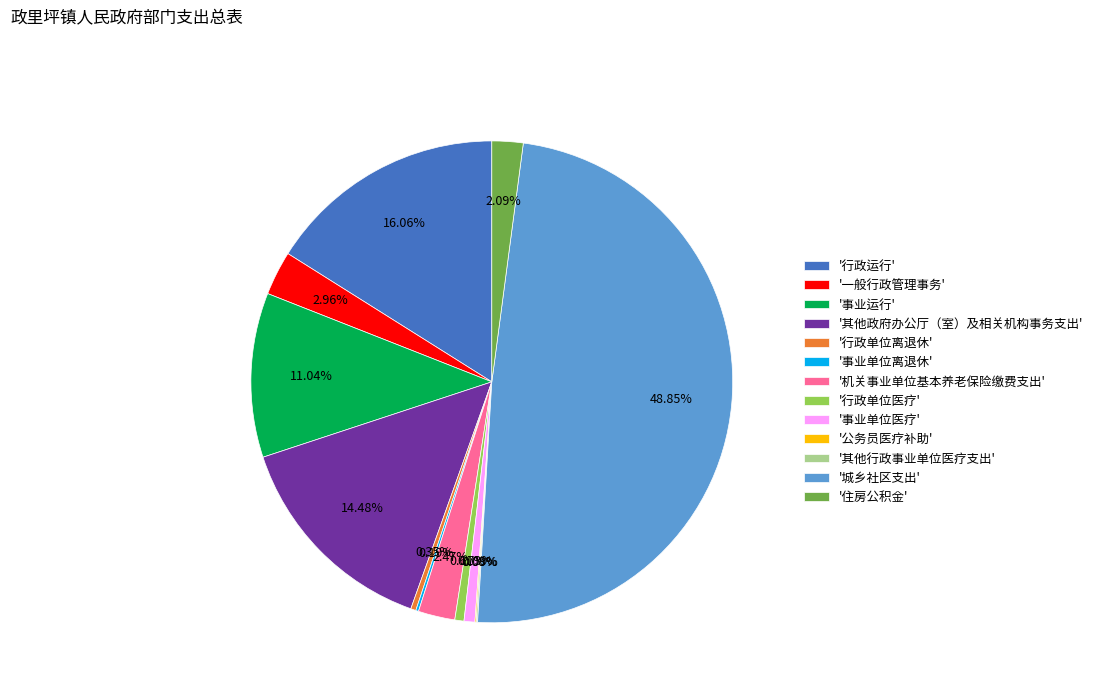

Does '机关事业单位基本养老保险缴费支出' represent more than half of the total?

No